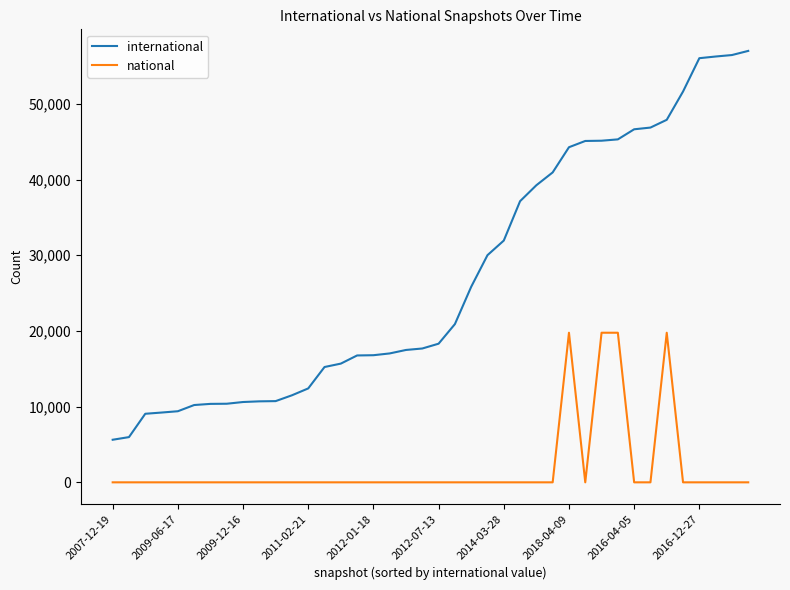

List the series in order of their overall mean, lowest first.

national, international